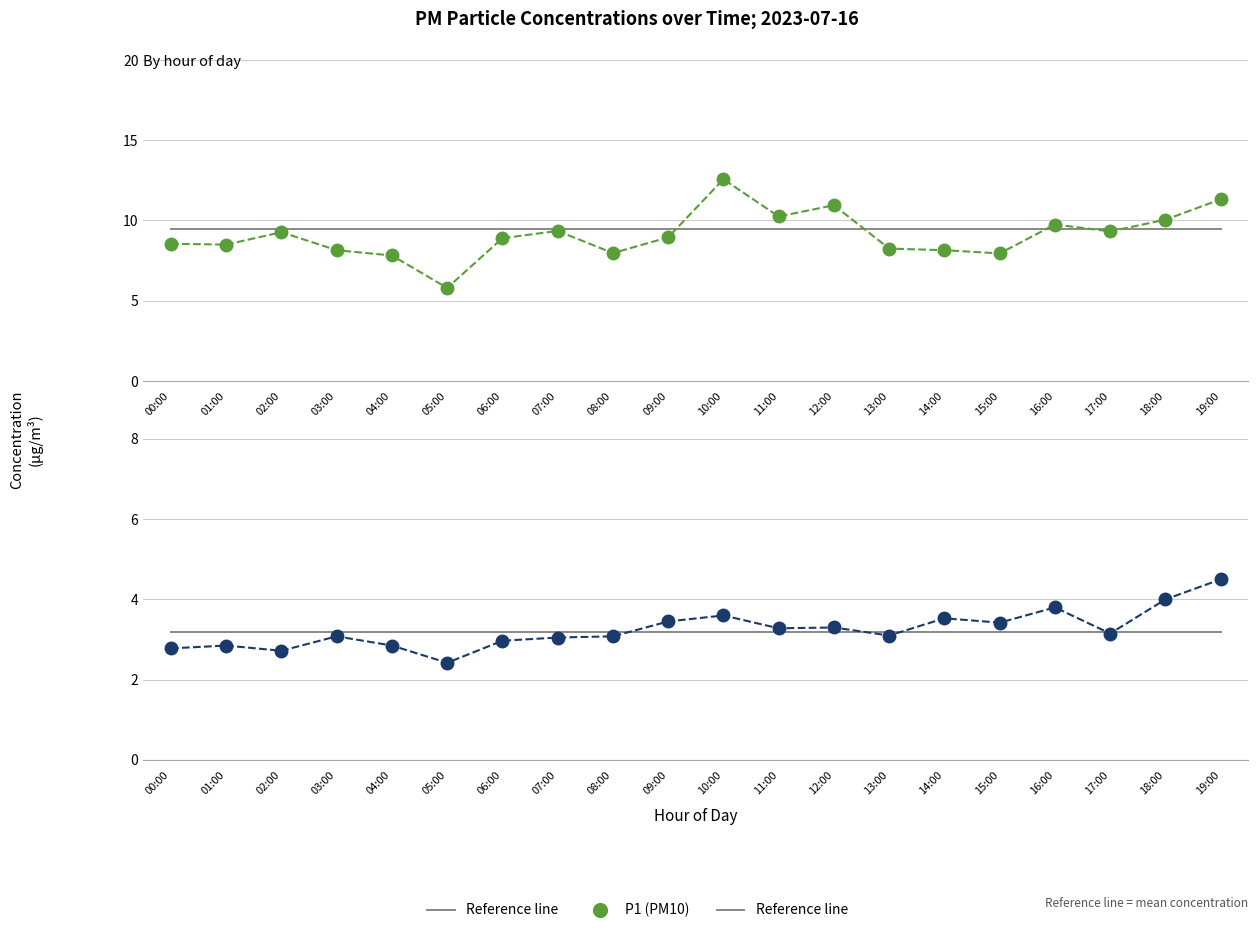

How many data points in P1 (PM10) are less than 8?

4